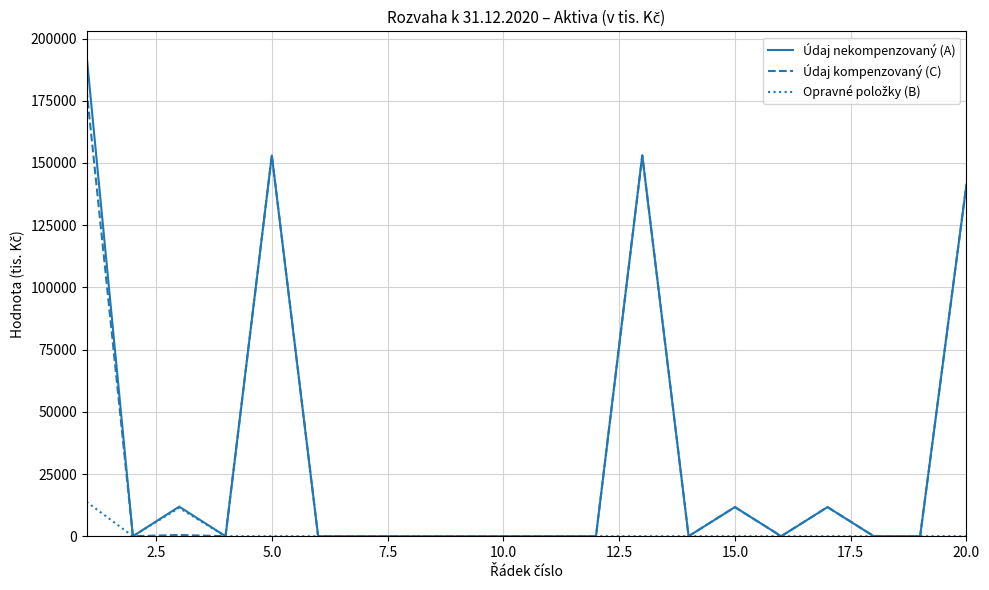

What is the maximum value shown in the chart?

193219